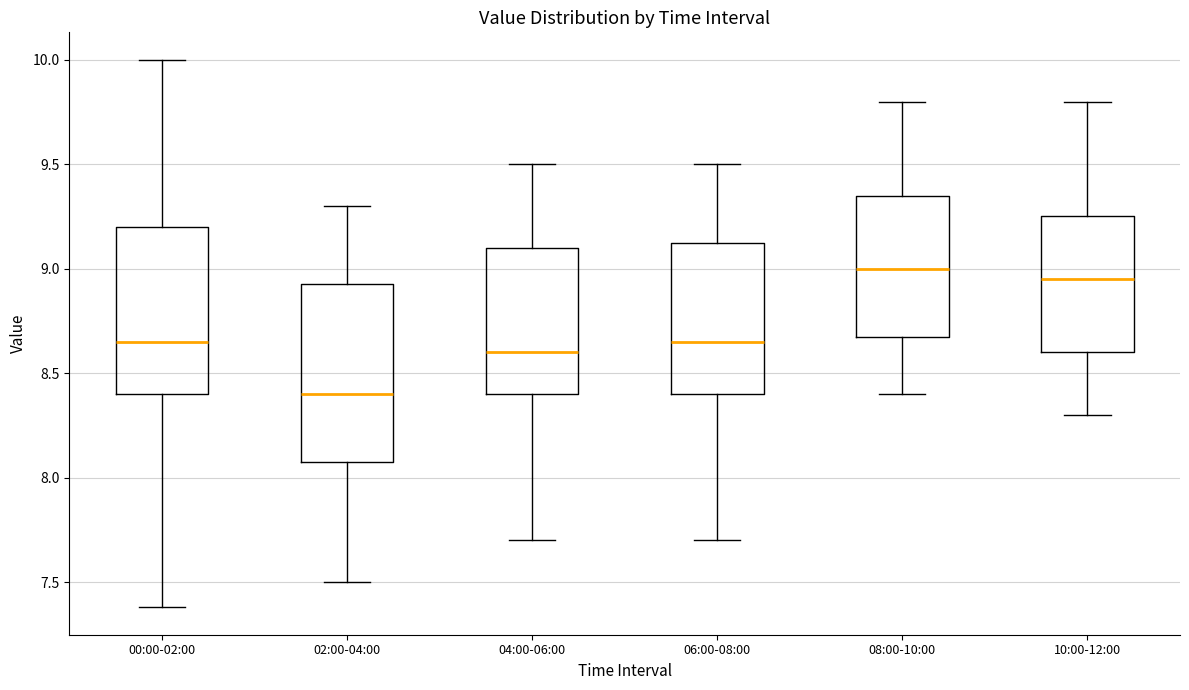

Which box's median line is the lowest?

02:00-04:00